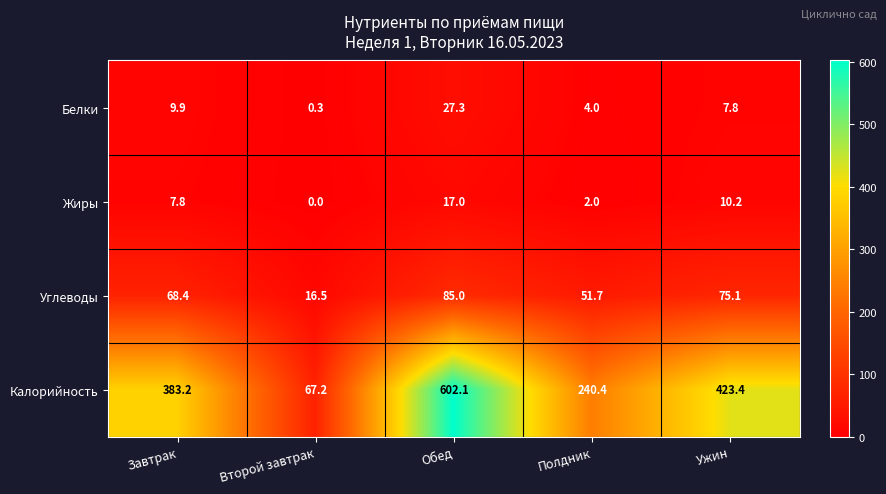

Which series has the widest spread of values?

Калорийность